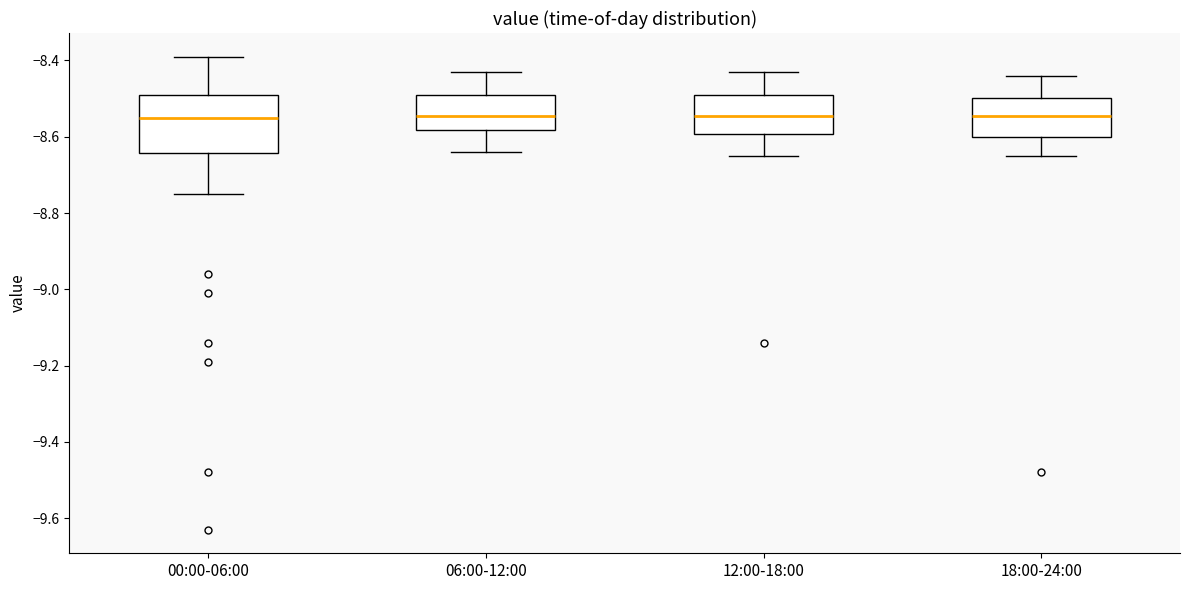

Reading left to right, read every box against the y-axis: the position of its median line, the range the box covers, and the ends of its whiskers. The values are not printed on the chart, so give them approximately, as read against the axis.

00:00-06:00: median -8.54, box -8.64 to -8.48, whiskers -8.74 to -8.38
06:00-12:00: median -8.54, box -8.58 to -8.48, whiskers -8.64 to -8.42
12:00-18:00: median -8.54, box -8.60 to -8.48, whiskers -8.64 to -8.42
18:00-24:00: median -8.54, box -8.60 to -8.50, whiskers -8.64 to -8.44